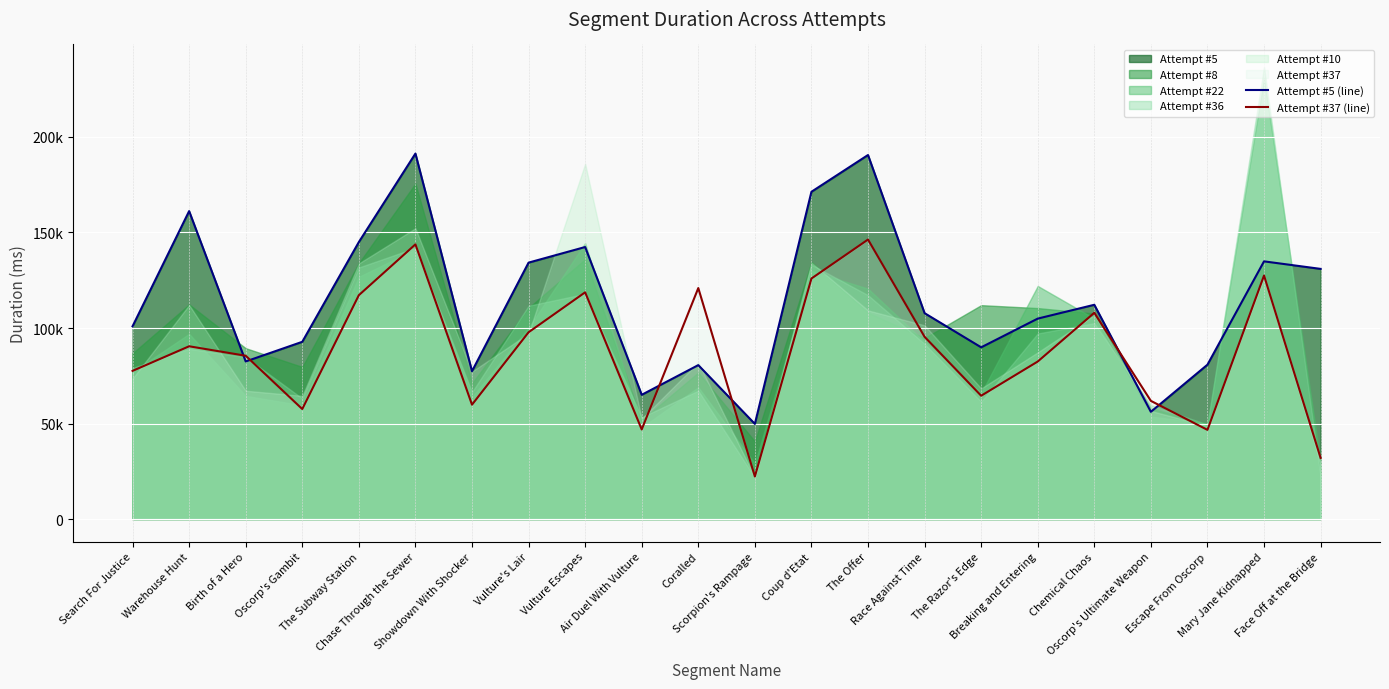

What is the label of the 20th point from the left?

Escape From Oscorp